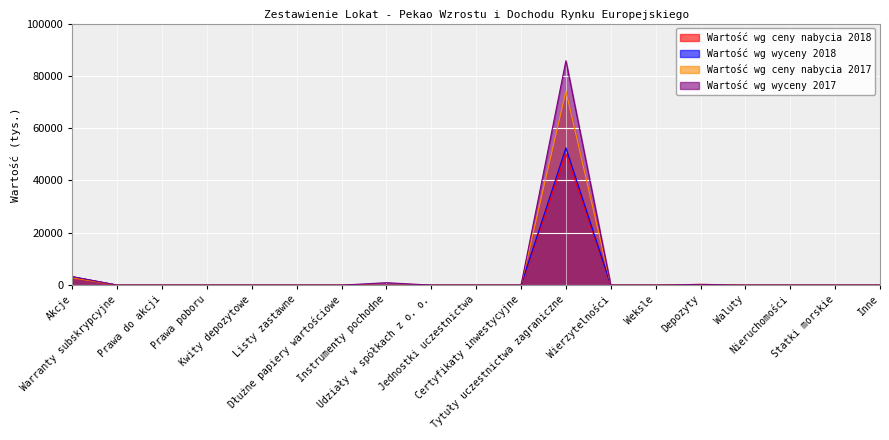

True or false: Wartość wg ceny nabycia 2018 has a value of 17663 at Weksle.

False